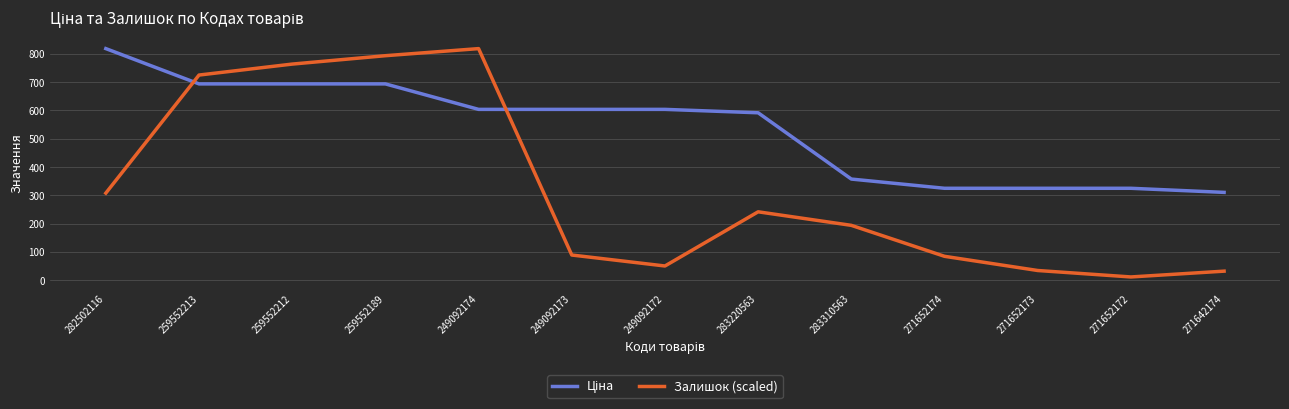

At which label is Залишок (scaled) closest to 414?

282502116